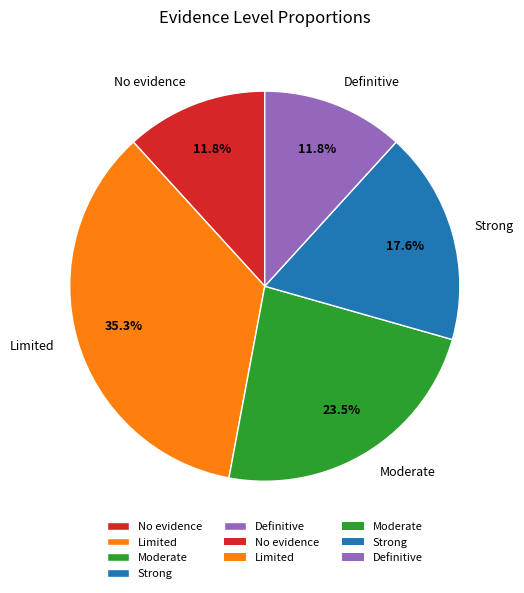

Does Definitive account for over 50% of the chart?

No